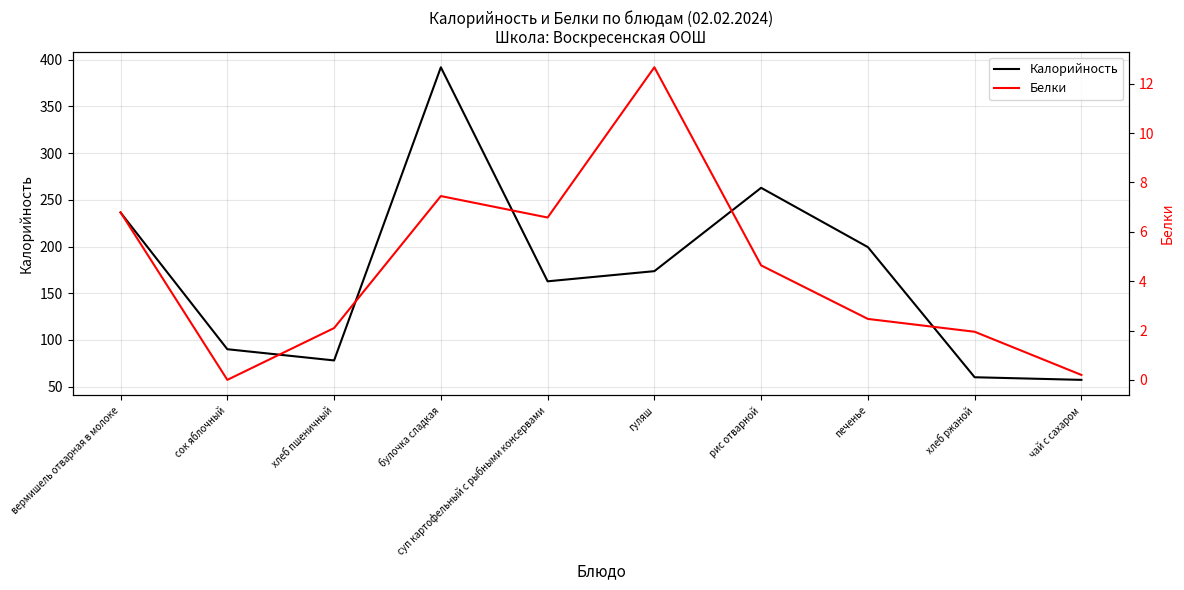

Is it true that Белки equals 4.4 at булочка сладкая?

False